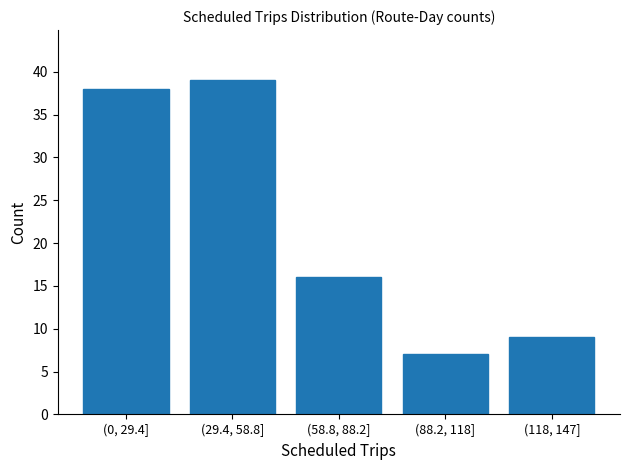

Reading right to left, list all the values displayed in this chart.

(118, 147]=9	(88.2, 118]=7	(58.8, 88.2]=16	(29.4, 58.8]=39	(0, 29.4]=38